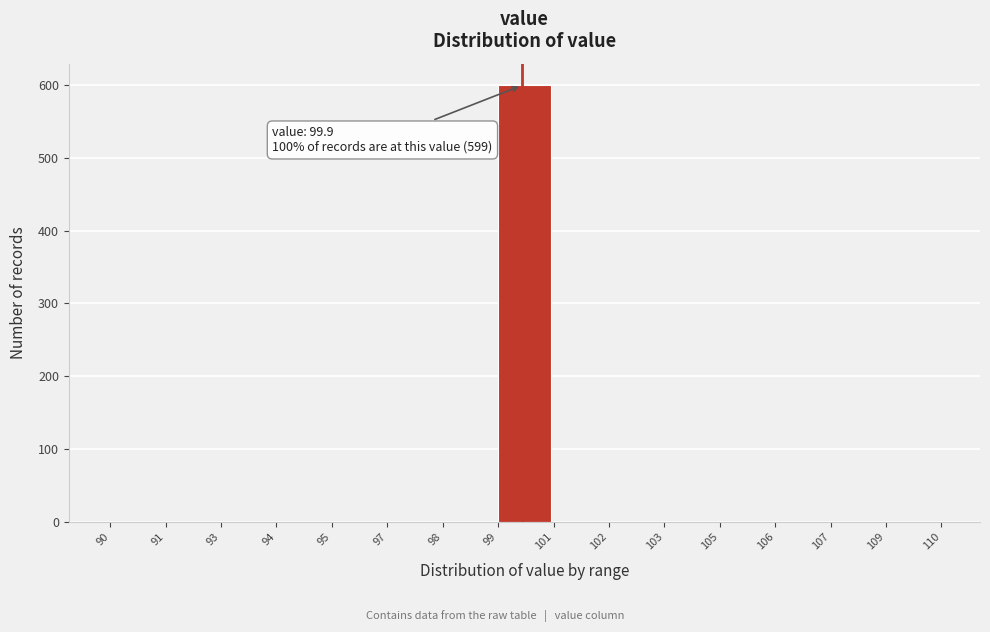

Reading right to left, extract all data points from this chart.

109=0	107=0	106=0	105=0	103=0	102=0	101=0	99=599	98=0	97=0	95=0	94=0	93=0	91=0	90=0